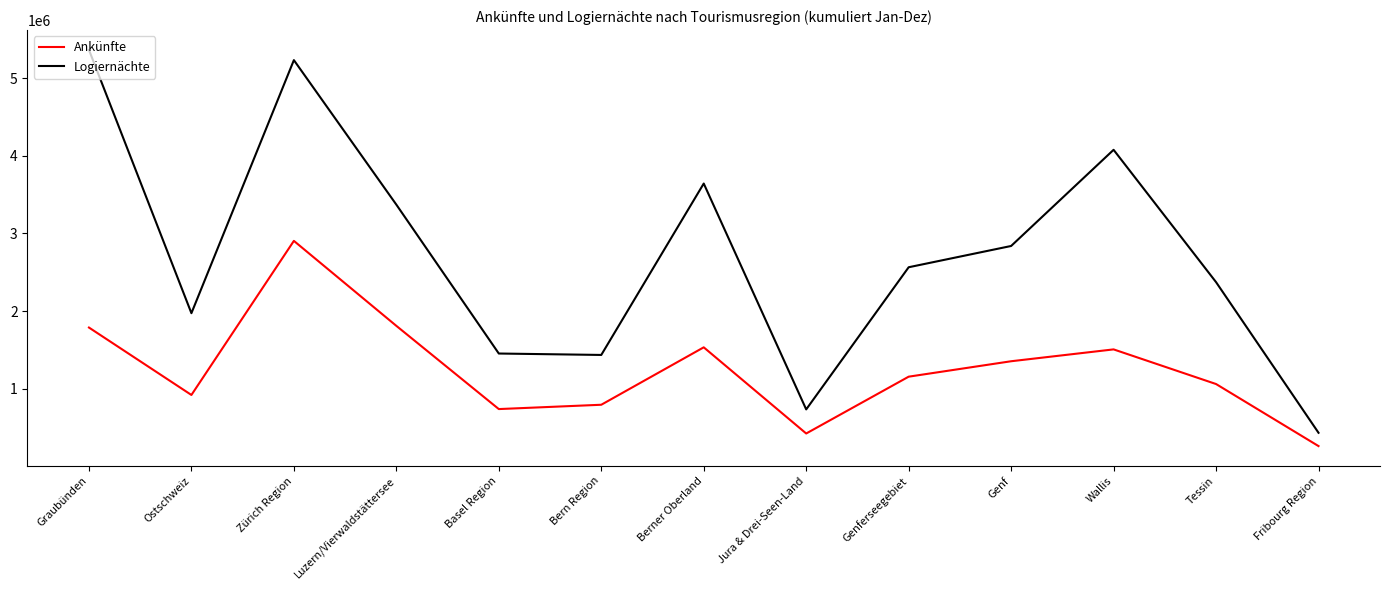

Rank the series by their maximum value, from lowest to highest.

Ankünfte, Logiernächte